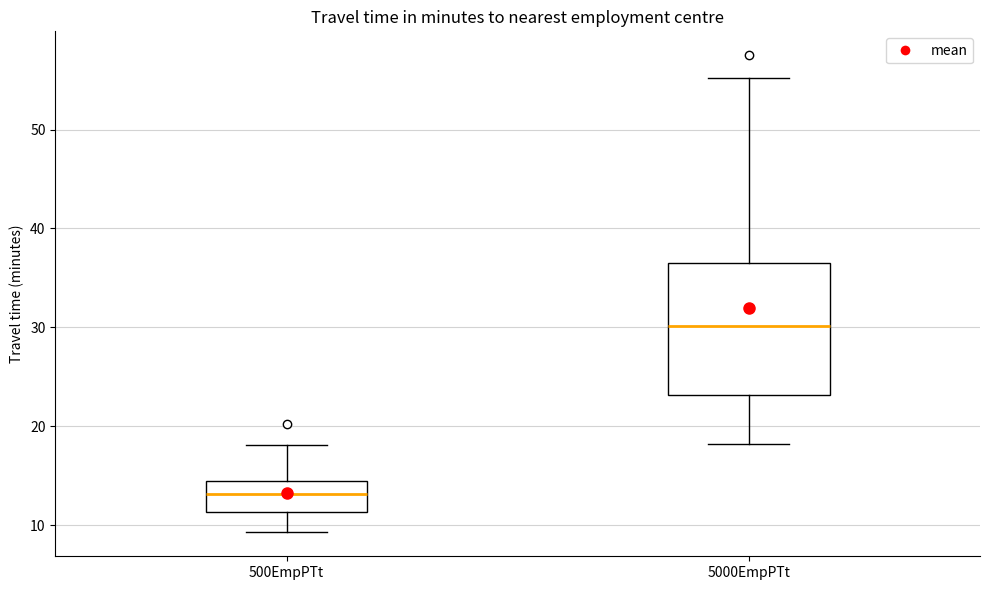

Which box is the tallest, from its lower edge to its upper edge?

5000EmpPTt